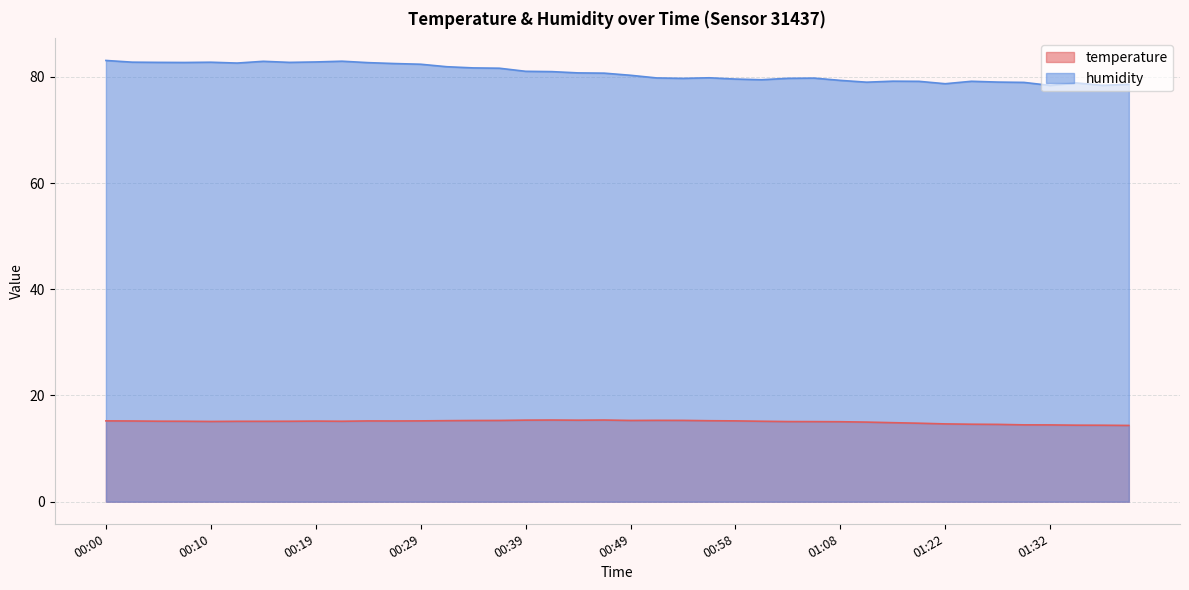

Reading right to left, list all the values displayed in this chart.

temperature: 14.4	14.4	14.4	14.5	14.5	14.6	14.6	14.7	14.8	14.9	15.0	15.1	15.1	15.1	15.2	15.2	15.2	15.3	15.3	15.3	15.4	15.3	15.4	15.4	15.3	15.3	15.3	15.2	15.2	15.2	15.2	15.2	15.2	15.1	15.1	15.1	15.2	15.2	15.2	15.2
humidity: 78.6	78.4	78.8	78.4	79.0	79.0	79.2	78.7	79.2	79.2	79.0	79.3	79.8	79.7	79.5	79.6	79.8	79.7	79.8	80.3	80.7	80.7	81.0	81.0	81.6	81.7	81.9	82.4	82.5	82.7	82.9	82.8	82.7	82.9	82.6	82.8	82.7	82.7	82.8	83.1